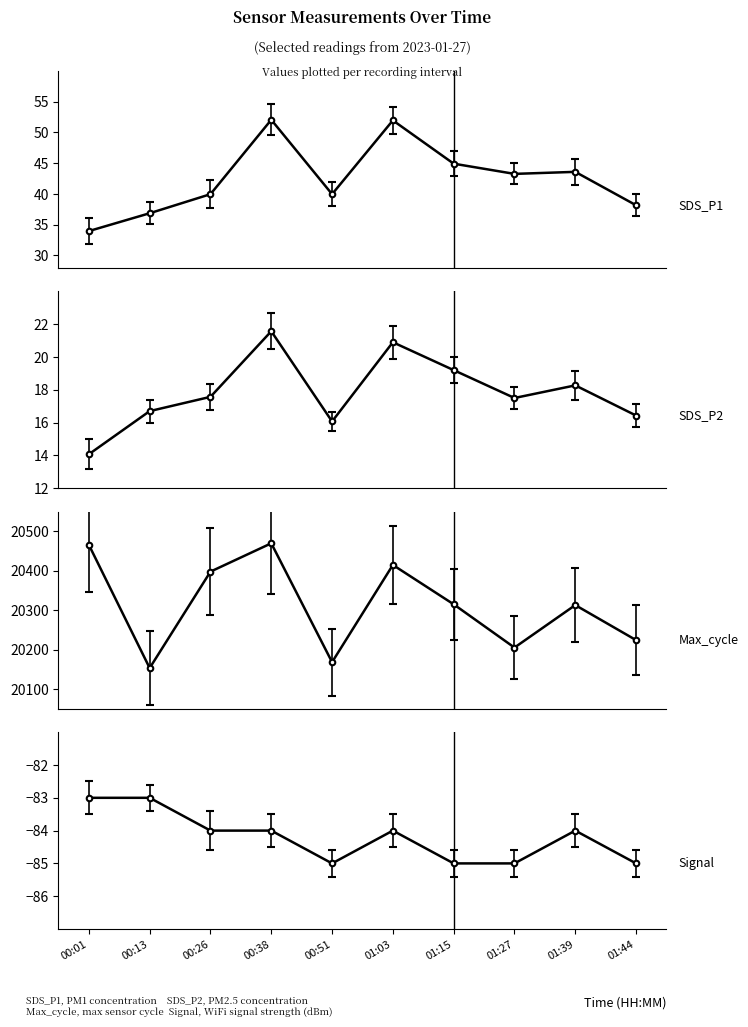

Does the chart have visible grid lines?

No